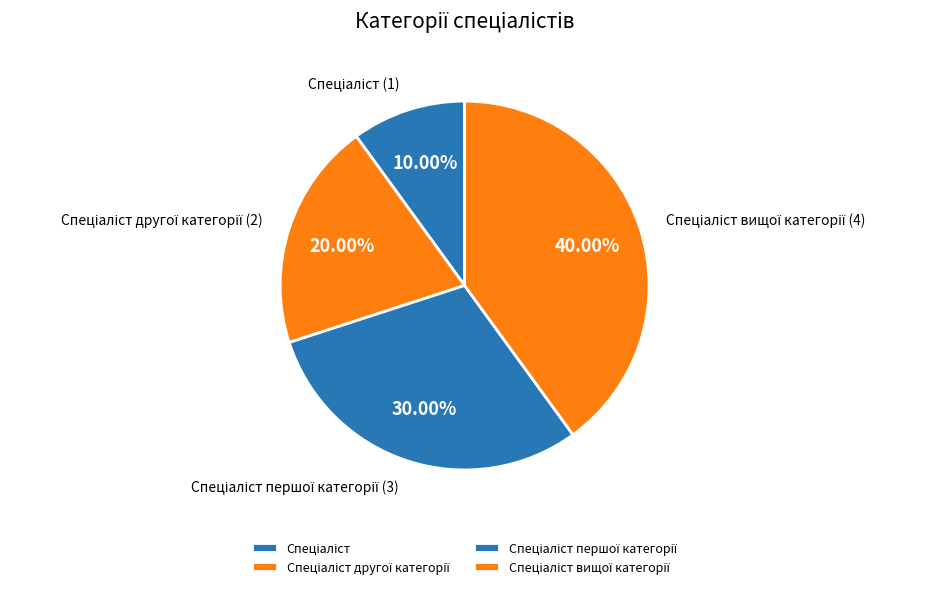

To the nearest percent, what is the difference between the largest and smallest slice percentages?

30%